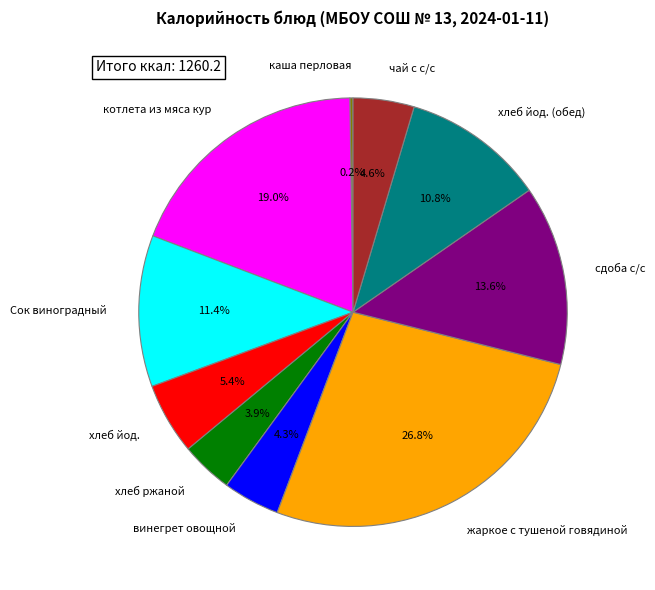

Which has a higher value, сдоба с/с or винегрет овощной?

сдоба с/с